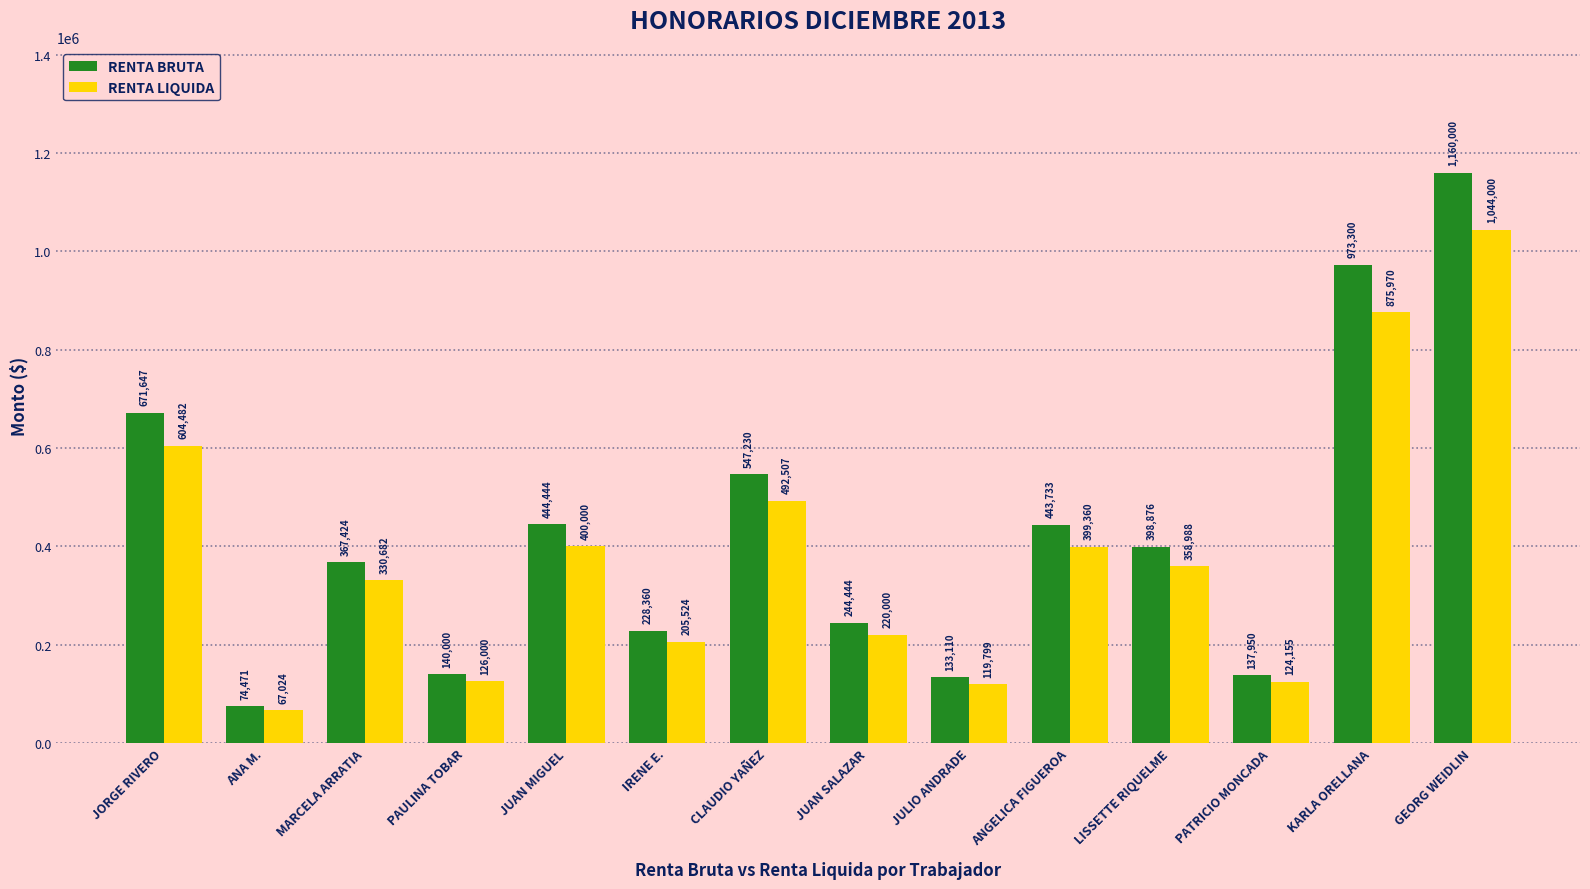

Rank the categories by RENTA BRUTA value from highest to lowest.

GEORG WEIDLIN, KARLA ORELLANA, JORGE RIVERO, CLAUDIO YAÑEZ, JUAN MIGUEL, ANGELICA FIGUEROA, LISSETTE RIQUELME, MARCELA ARRATIA, JUAN SALAZAR, IRENE E., PAULINA TOBAR, PATRICIO MONCADA, JULIO ANDRADE, ANA M.